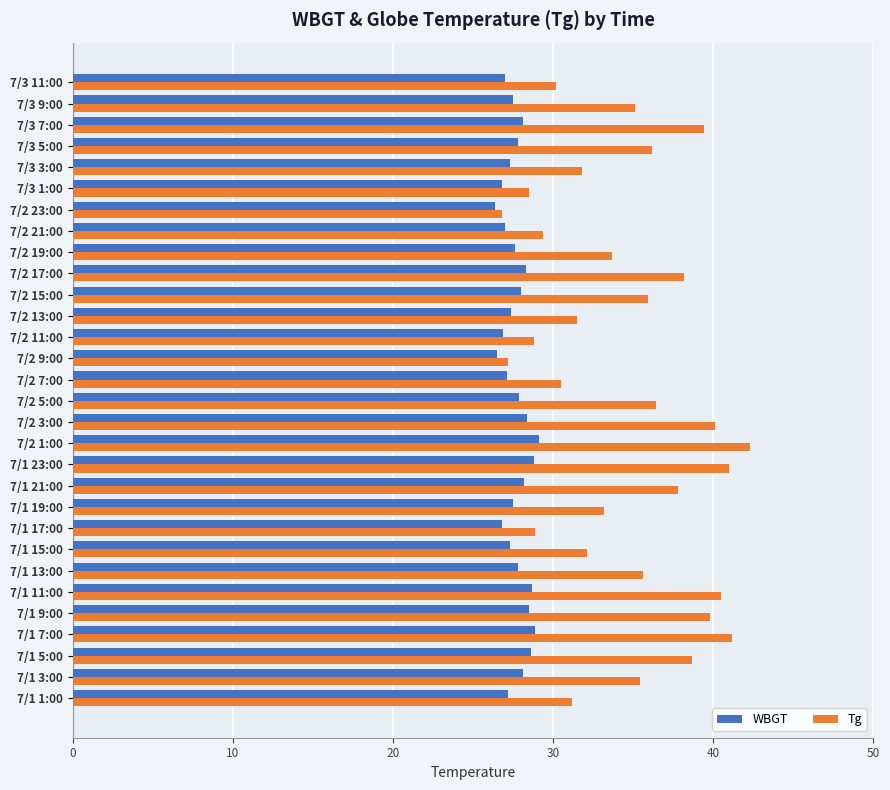

What is the spread (max minus min) of values at 7/2 15:00?

7.9